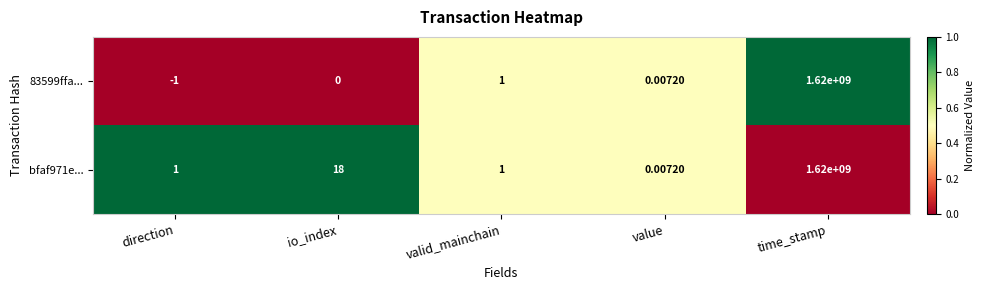

At how many categories does at least one series exceed 0?

5